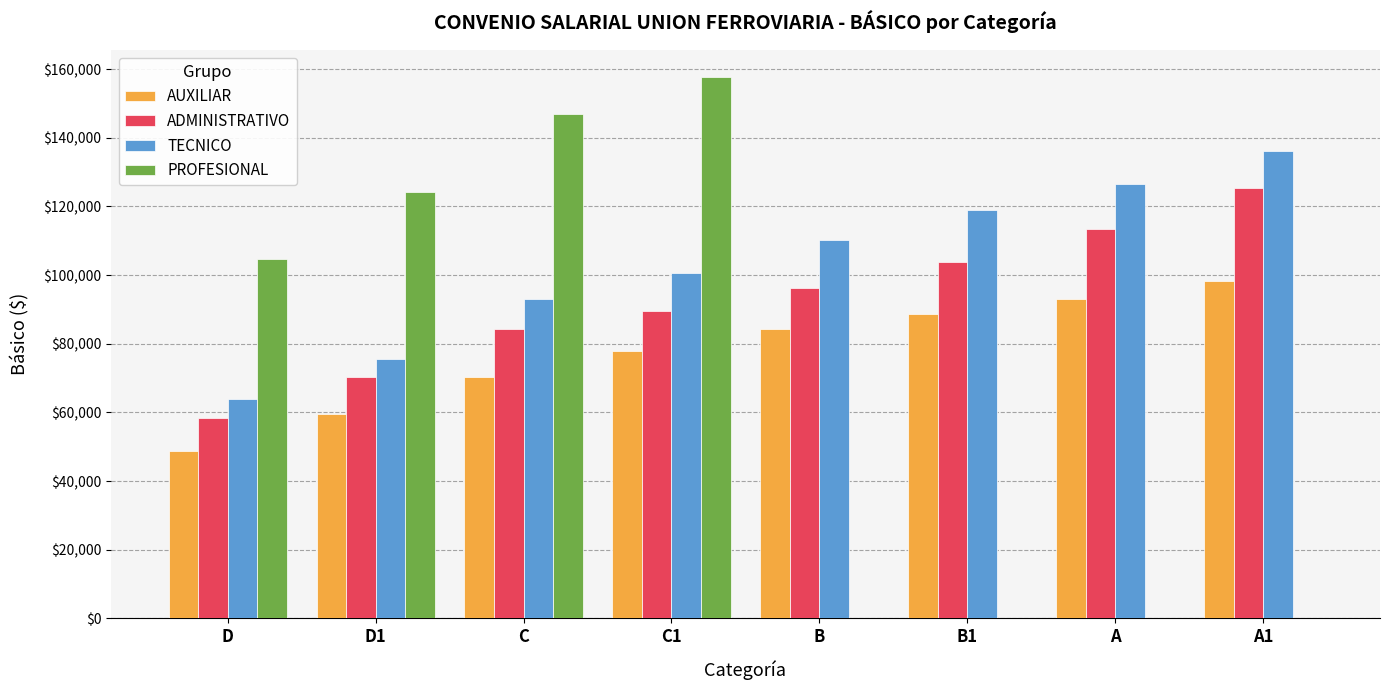

At how many categories does at least one series exceed 82157?

8